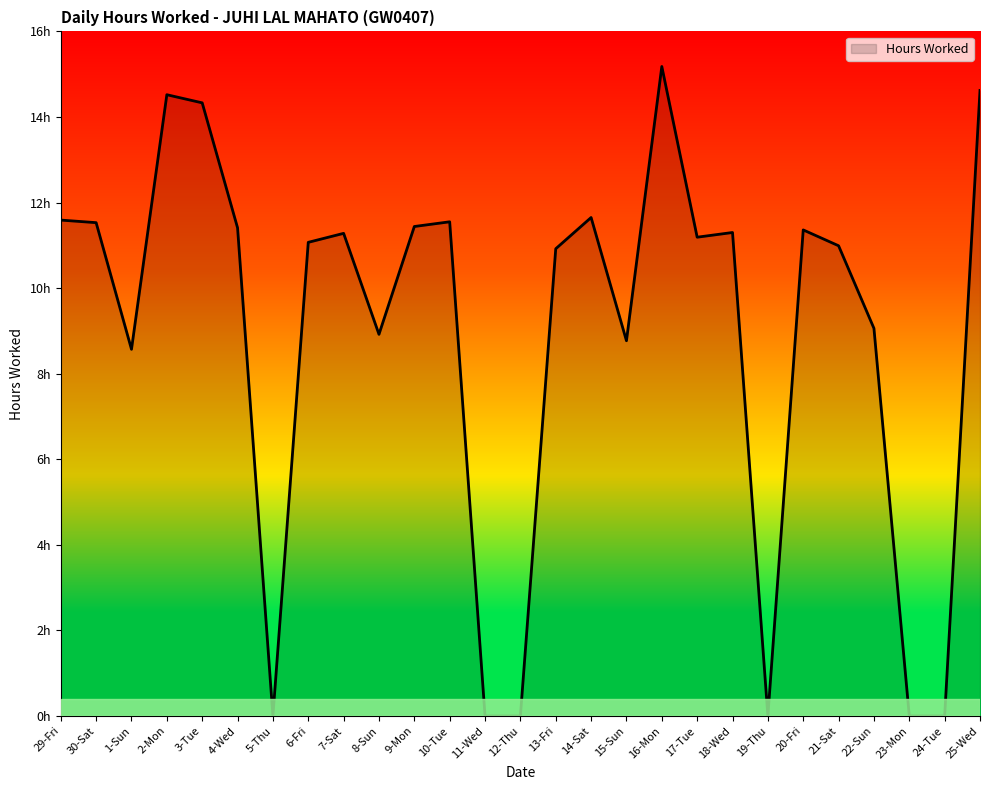

Rank the categories by value from highest to lowest.

16-Mon, 25-Wed, 2-Mon, 3-Tue, 14-Sat, 29-Fri, 10-Tue, 30-Sat, 9-Mon, 4-Wed, 20-Fri, 18-Wed, 7-Sat, 17-Tue, 6-Fri, 21-Sat, 13-Fri, 22-Sun, 8-Sun, 15-Sun, 1-Sun, 5-Thu, 11-Wed, 12-Thu, 19-Thu, 23-Mon, 24-Tue